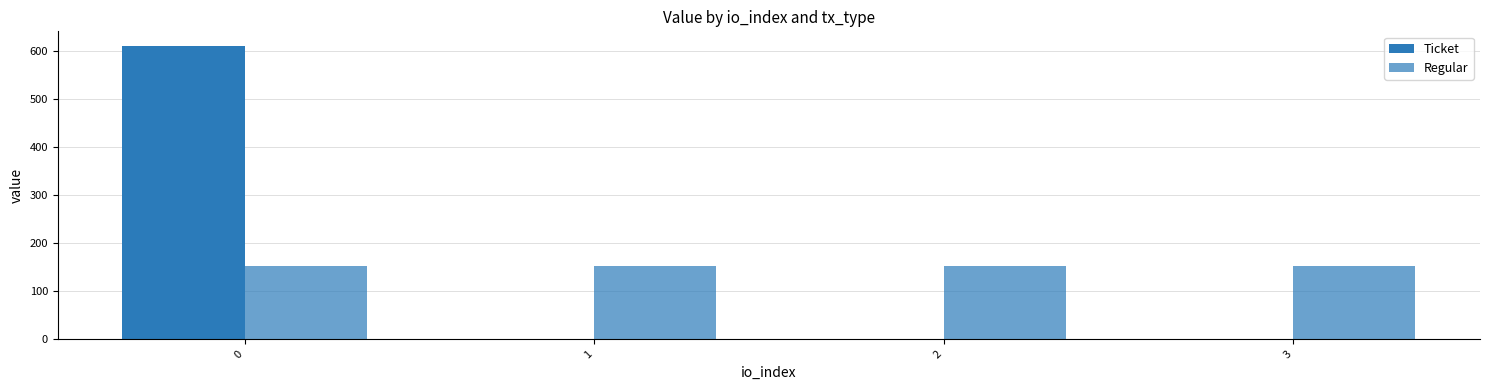

At 2, list the series in order from smallest to largest.

Ticket, Regular